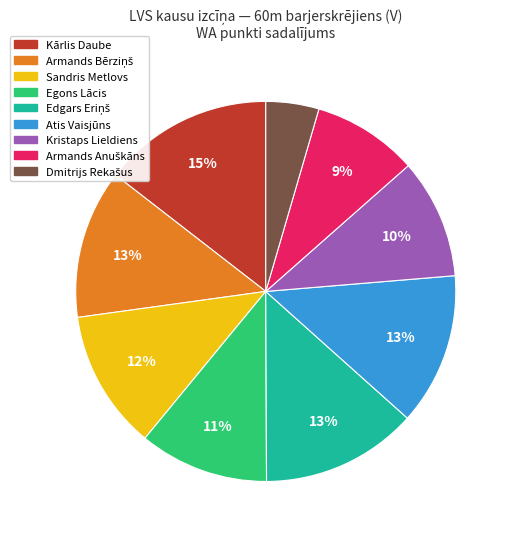

What is the largest slice in the pie chart?

Kārlis Daube